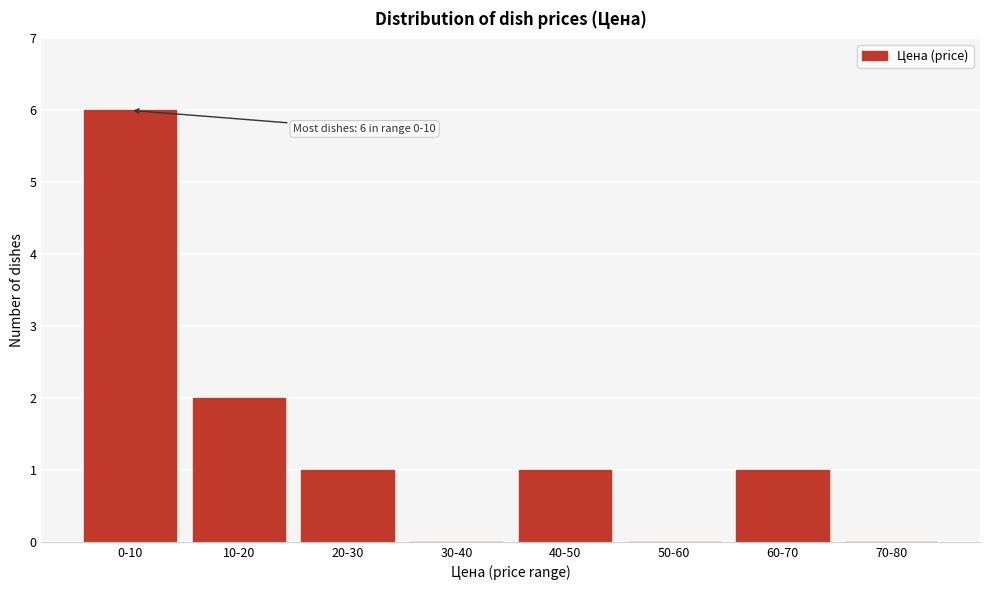

Reading left to right, extract all data points from this chart.

0-10=6	10-20=2	20-30=1	30-40=0	40-50=1	50-60=0	60-70=1	70-80=0